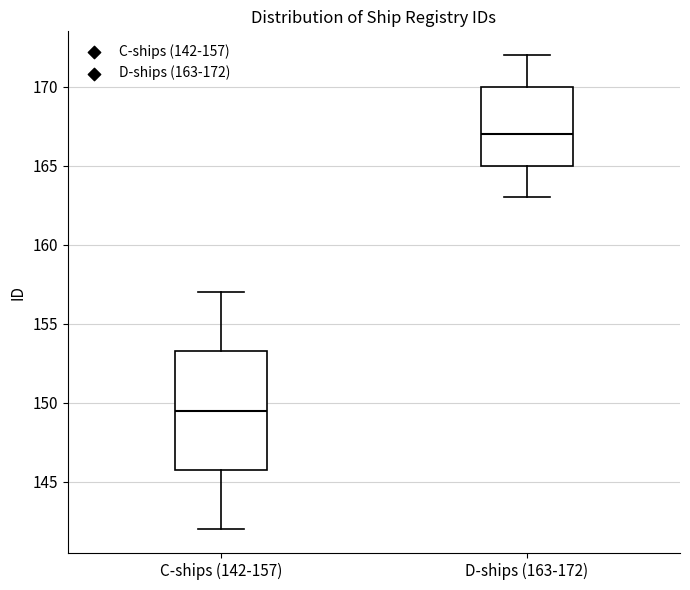

Comparing the boxes themselves (not the whiskers), which one is the tallest?

C-ships (142-157)